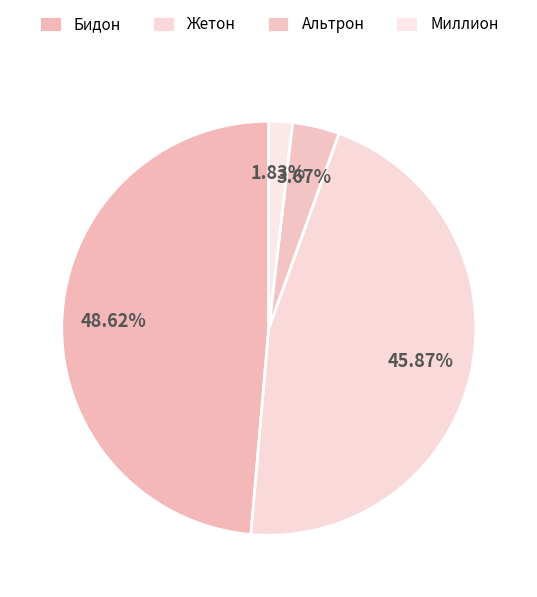

To the nearest percent, what is the difference between the Миллион and Жетон slice percentages?

44%